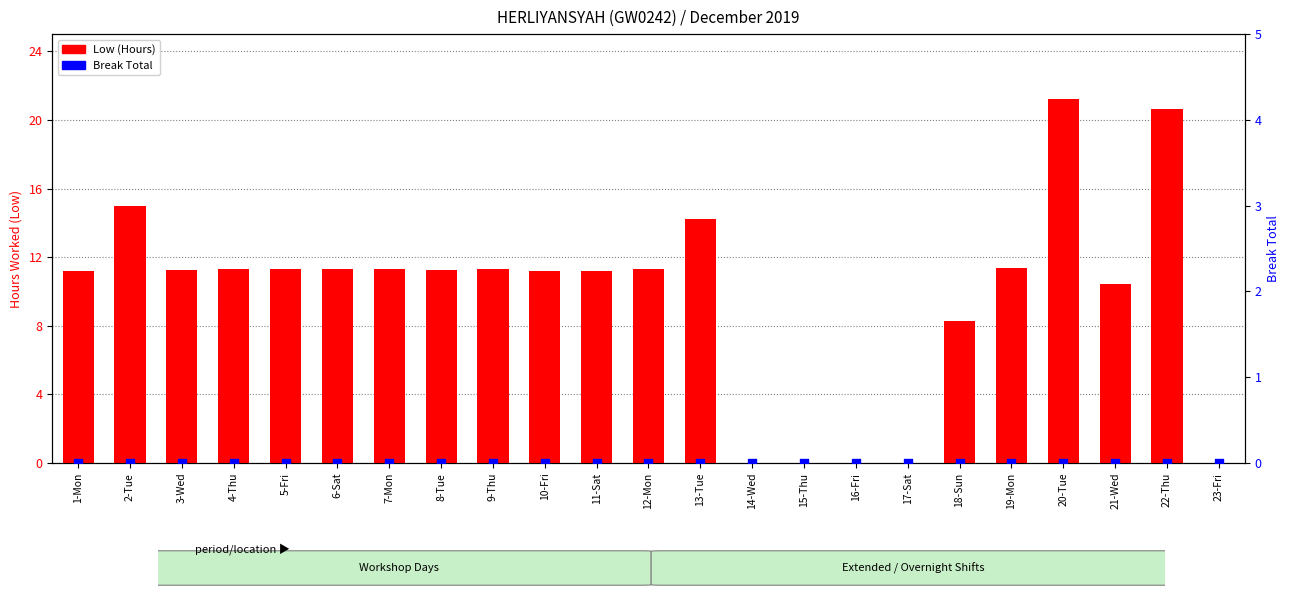

At how many categories does at least one series exceed 4?

18